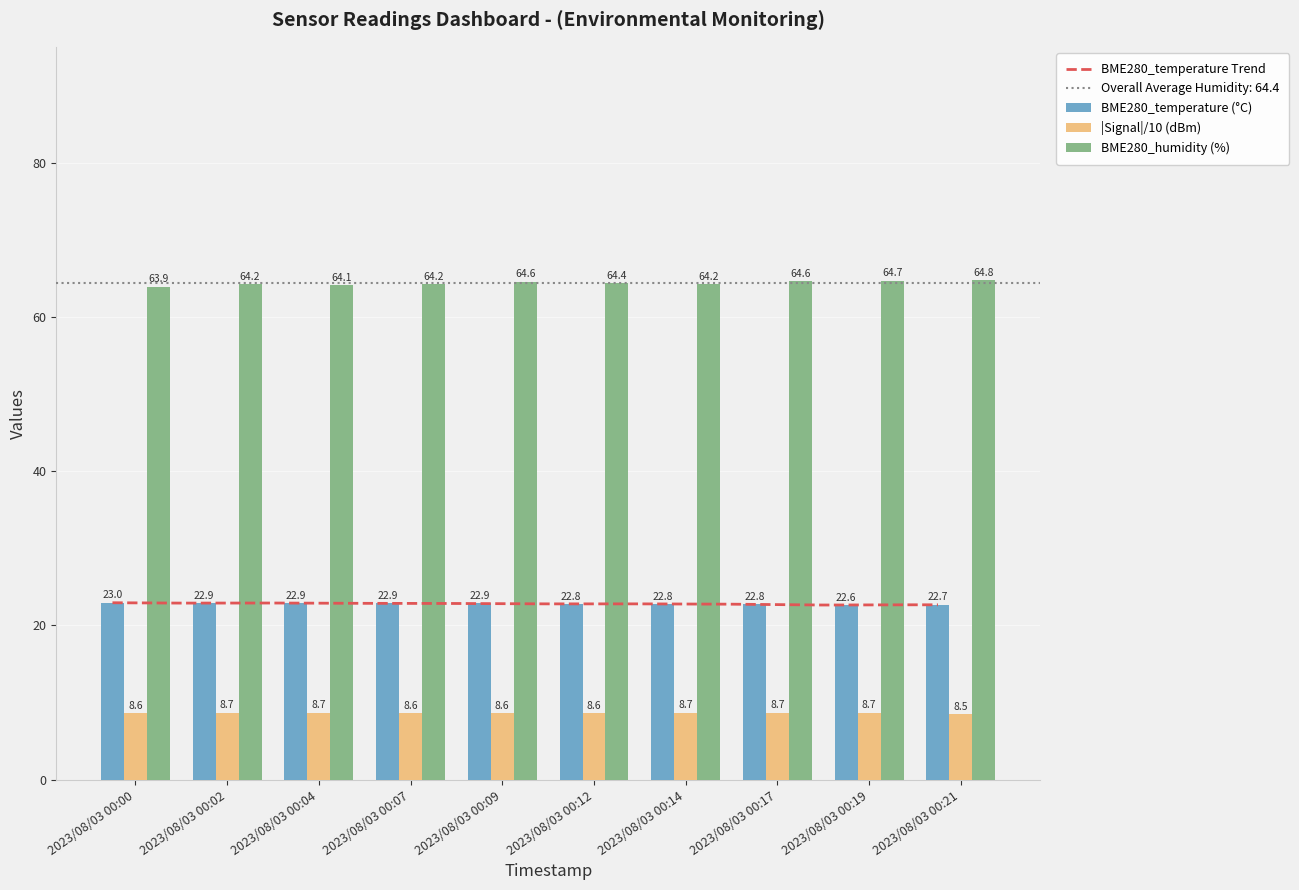

What is the total value across all series at 2023/08/03 00:14?

95.7